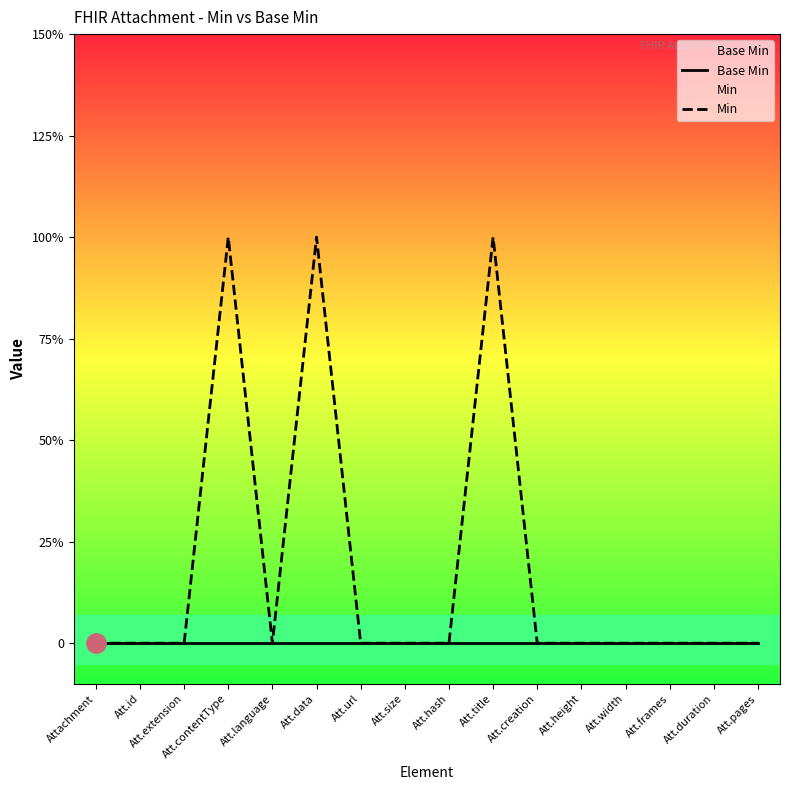

Reading left to right, transcribe all the data shown in this chart.

Base Min: Attachment=0	Att.id=0	Att.extension=0	Att.contentType=0	Att.language=0	Att.data=0	Att.url=0	Att.size=0	Att.hash=0	Att.title=0	Att.creation=0	Att.height=0	Att.width=0	Att.frames=0	Att.duration=0	Att.pages=0
Min: Attachment=0	Att.id=0	Att.extension=0	Att.contentType=1	Att.language=0	Att.data=1	Att.url=0	Att.size=0	Att.hash=0	Att.title=1	Att.creation=0	Att.height=0	Att.width=0	Att.frames=0	Att.duration=0	Att.pages=0